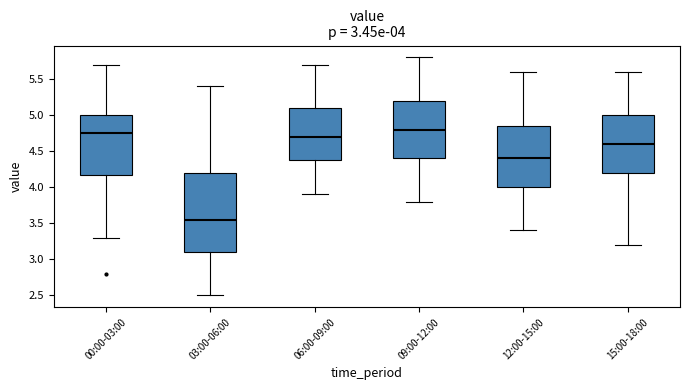

Comparing the boxes themselves (not the whiskers), which one is the tallest?

03:00-06:00